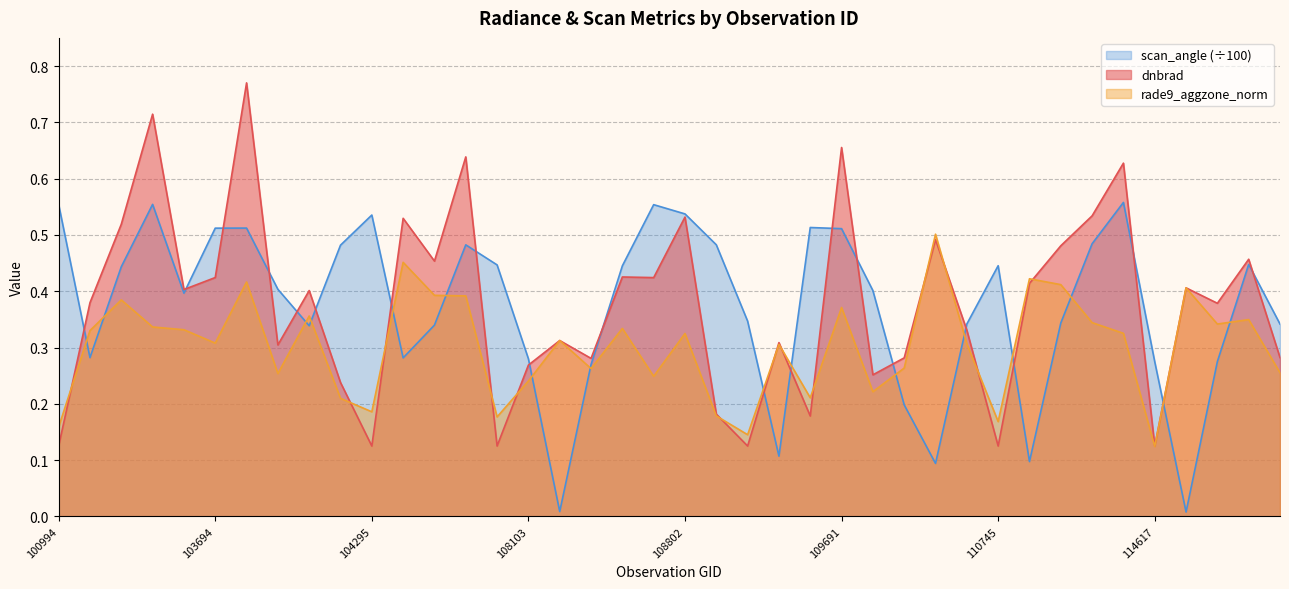

At which category is the sum across all series the highest?

103702